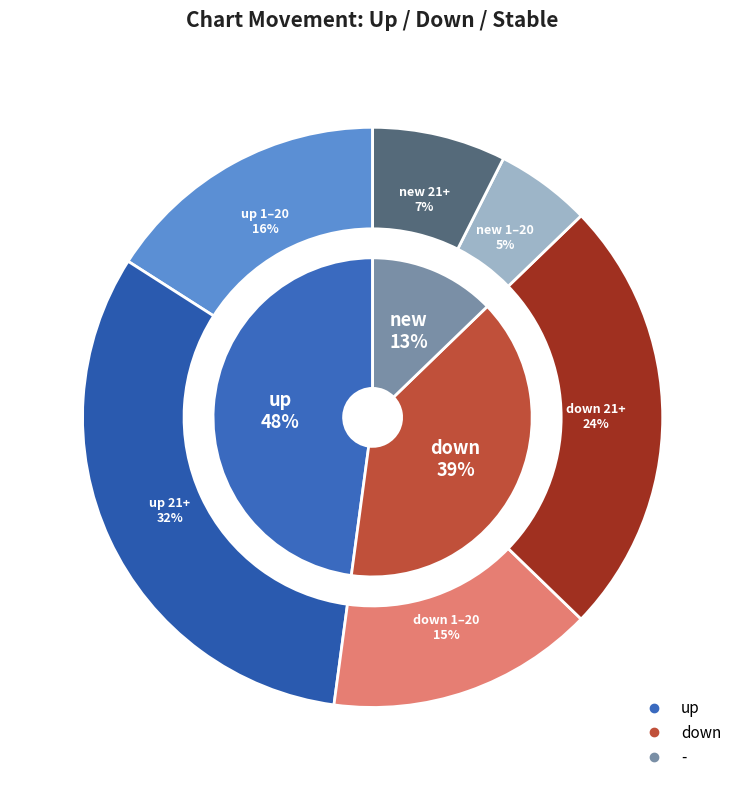

Combined, what portion of the pie is up and -?

60.6%